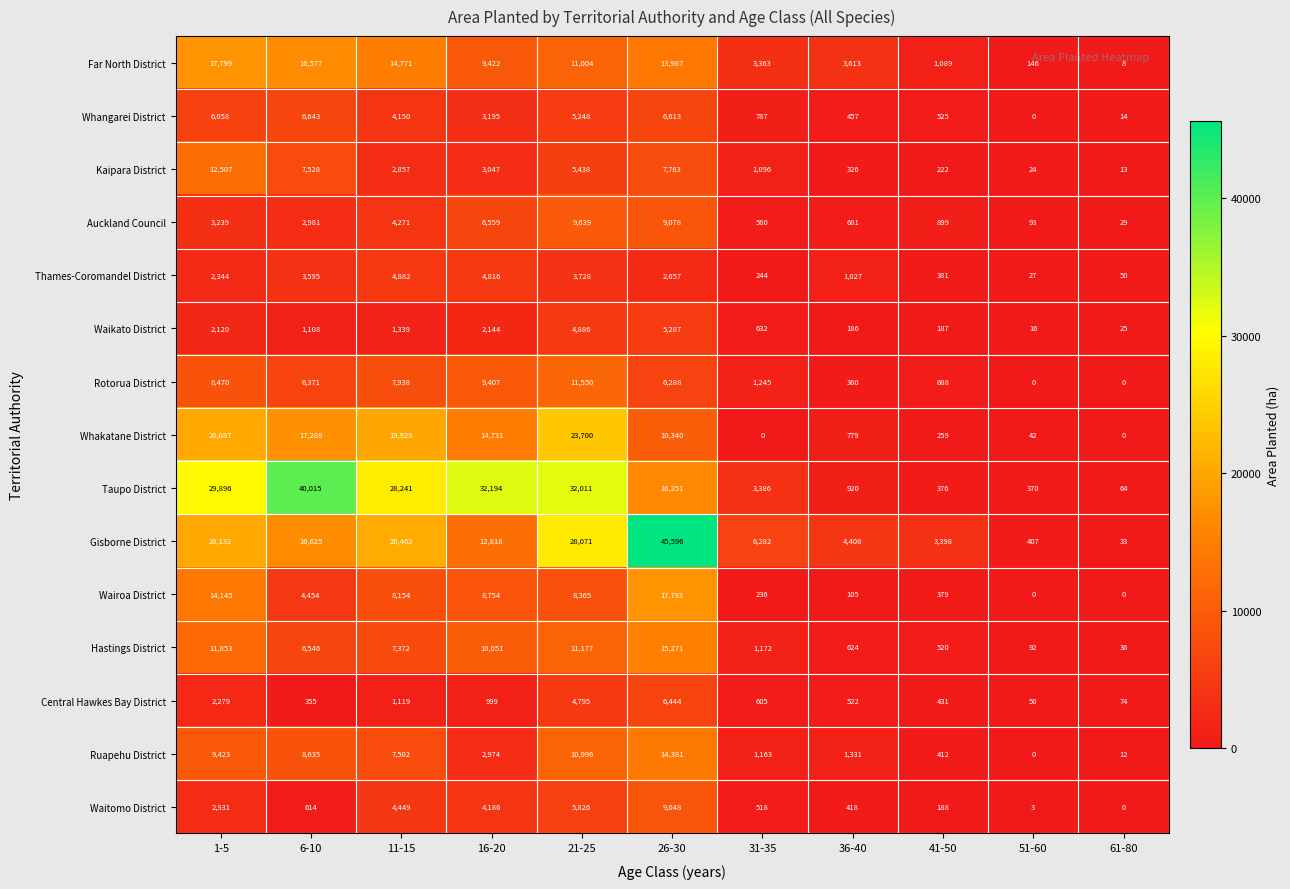

What is the difference between the Waitomo District values at 6-10 and 51-60?

611